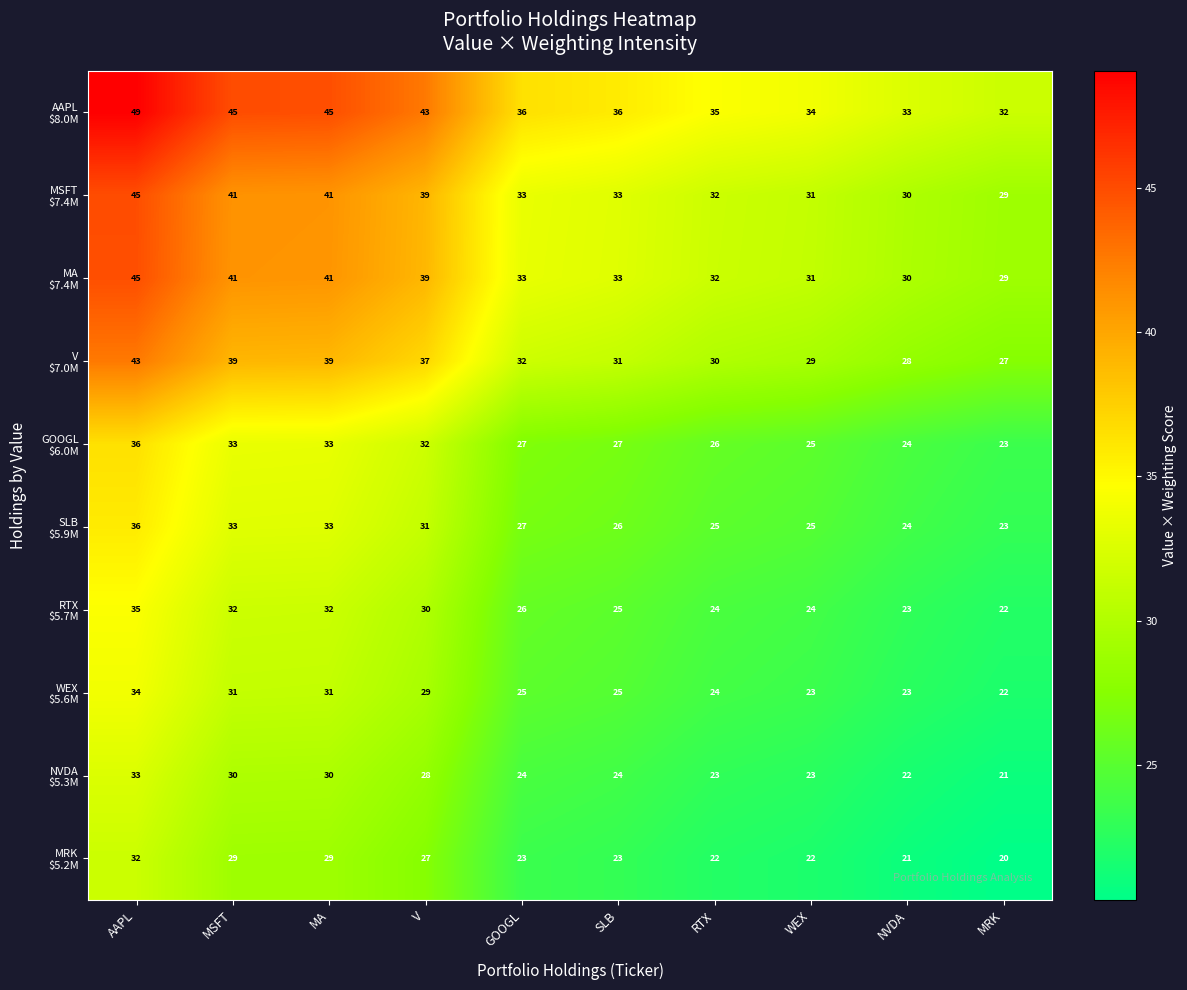

What is the difference between the highest and lowest values at V?

16